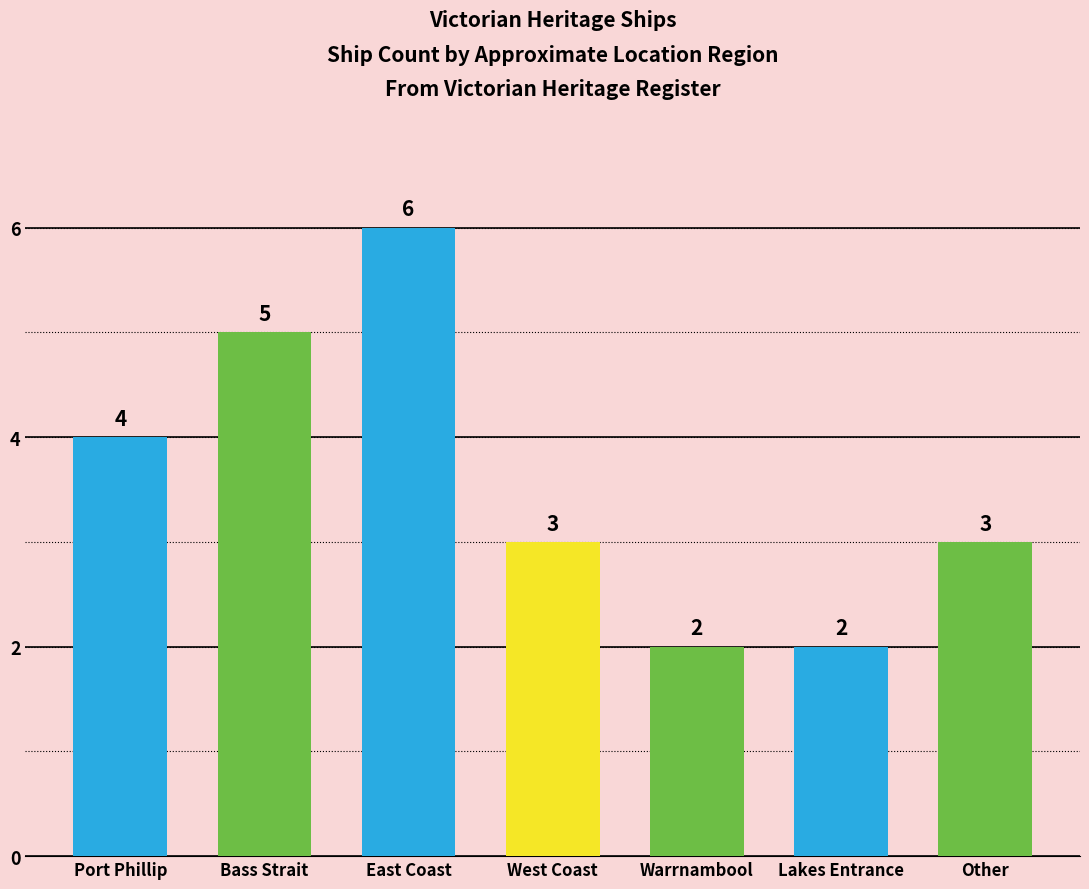

How many values are below 3?

2